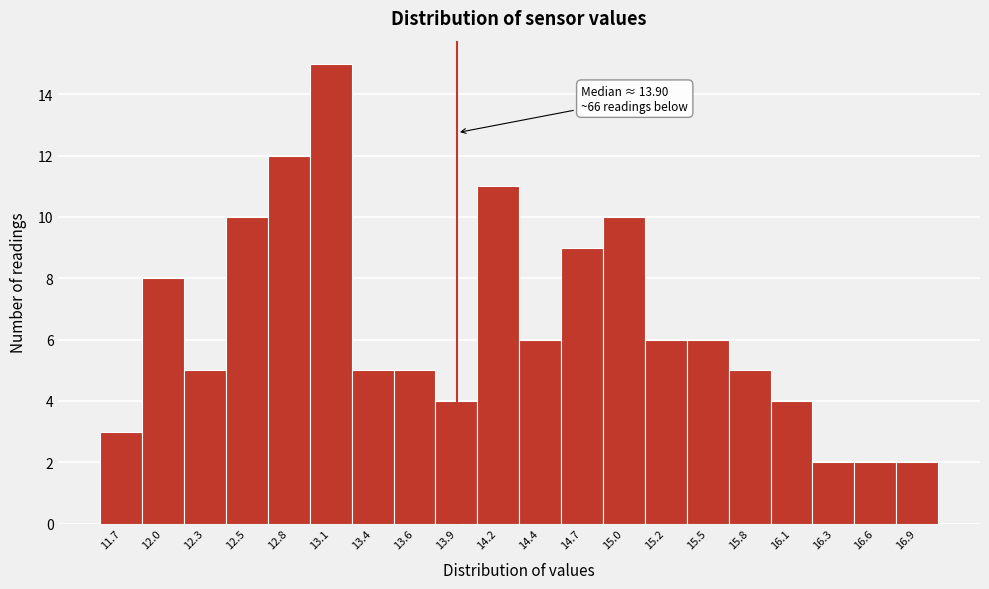

Which range on the x-axis has the tallest bar?

12.95 to 13.22